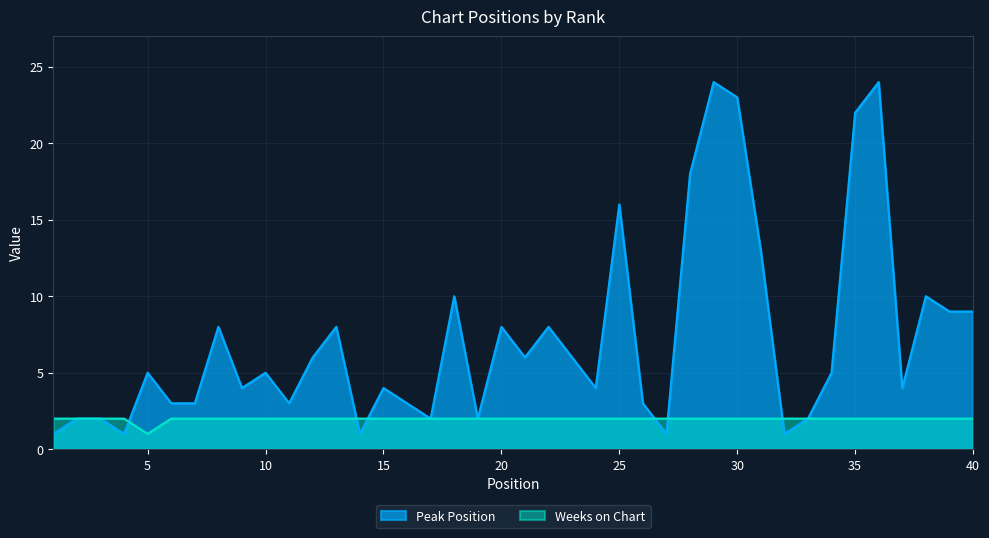

How many intersections are there between Peak Position and Weeks on Chart?

6